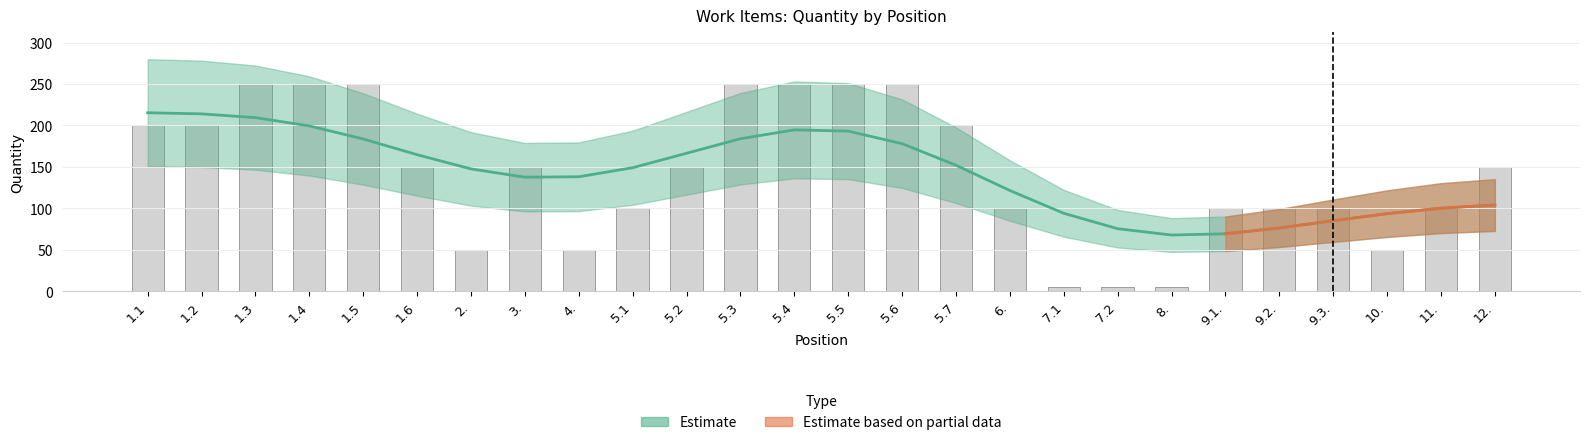

Reading left to right, transcribe all the data shown in this chart.

1.1=200	1.2=200	1.3=250	1.4=250	1.5=250	1.6=150	2.=50	3.=150	4.=50	5.1=100	5.2=150	5.3=250	5.4=250	5.5=250	5.6=250	5.7=200	6.=100	7.1=5	7.2=5	8.=5	9.1.=100	9.2.=100	9.3.=100	10.=50	11.=100	12.=150